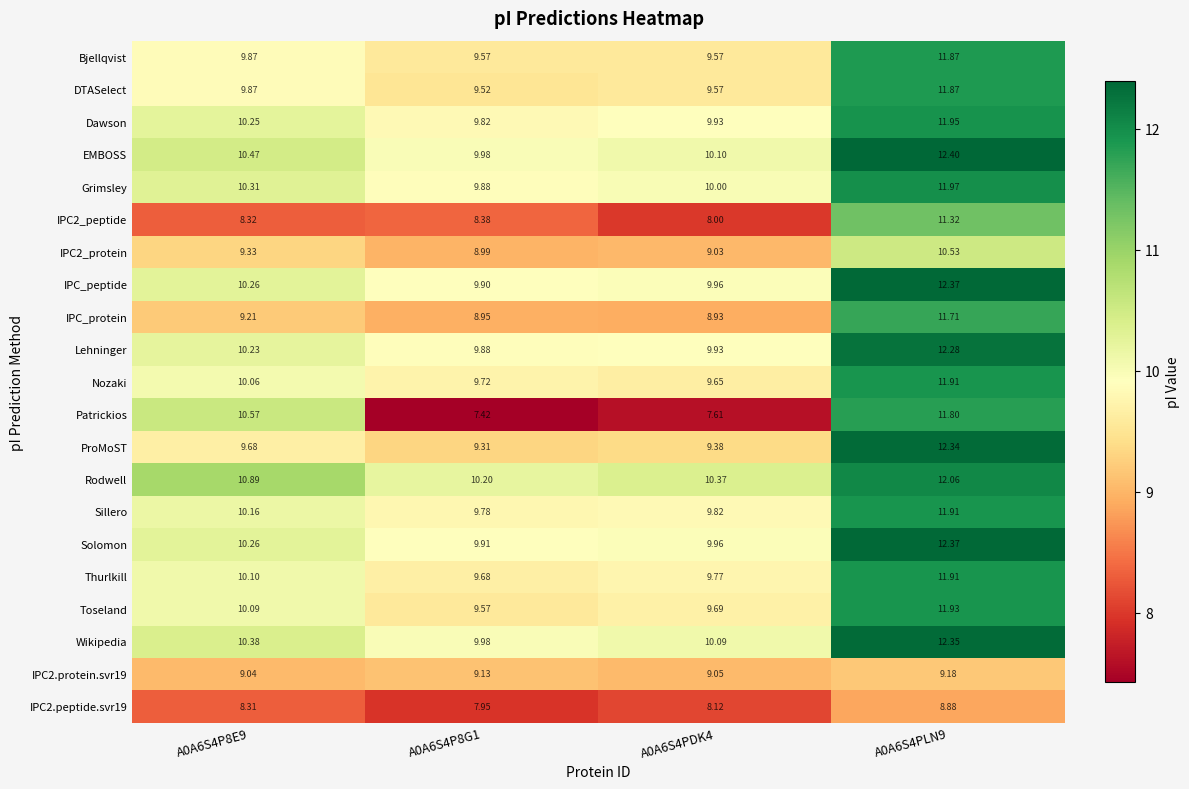

Count the number of data series in this chart.

21